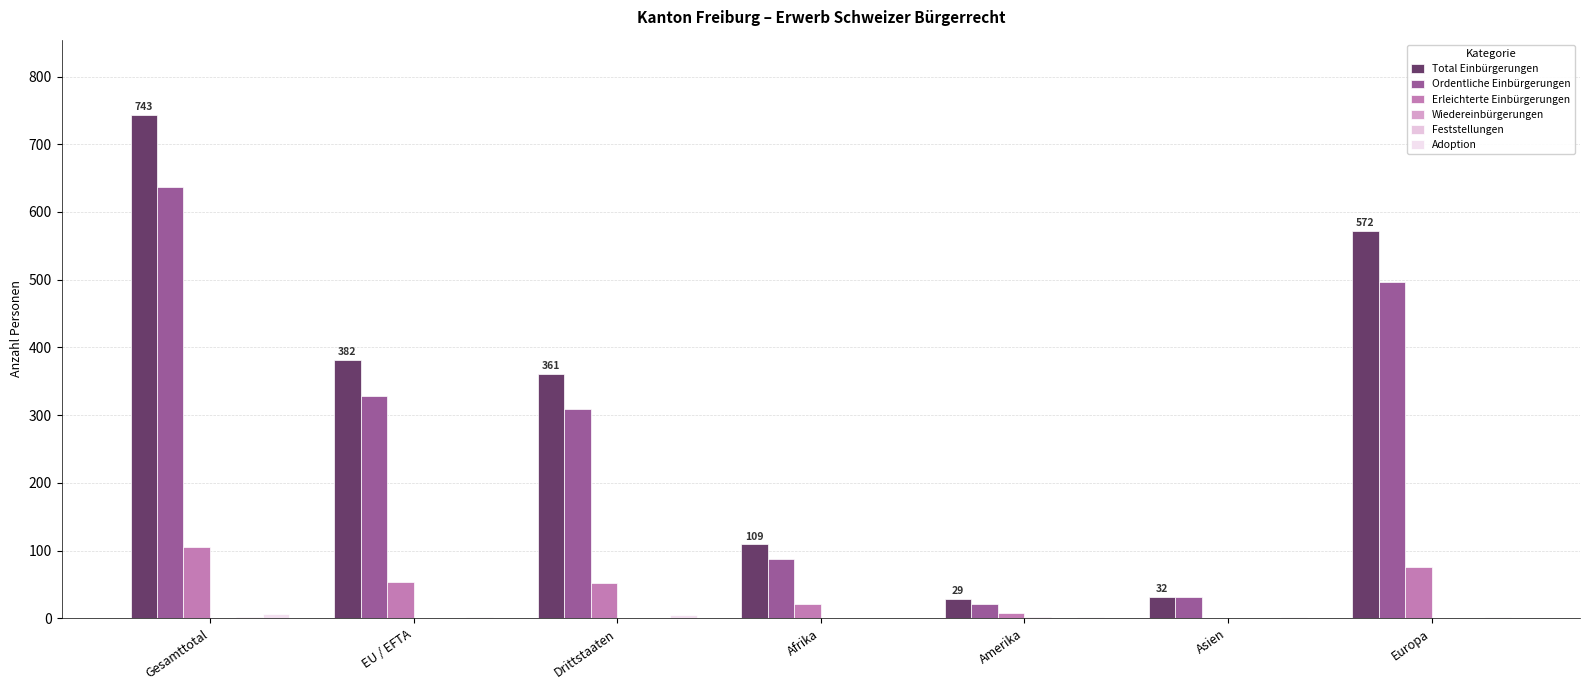

Are the bars horizontal?

No